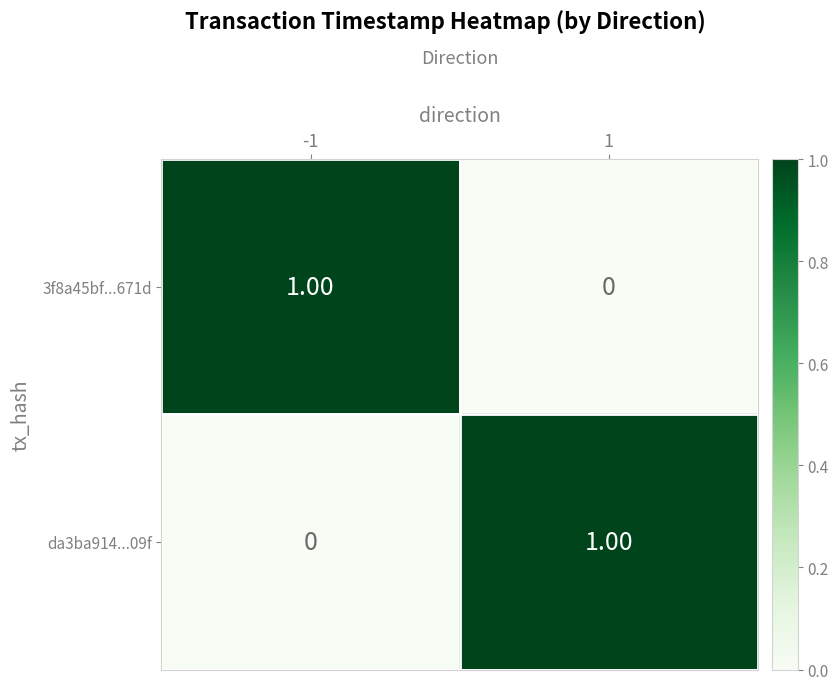

Rank the series at -1 from lowest to highest value.

da3ba914...09f, 3f8a45bf...671d